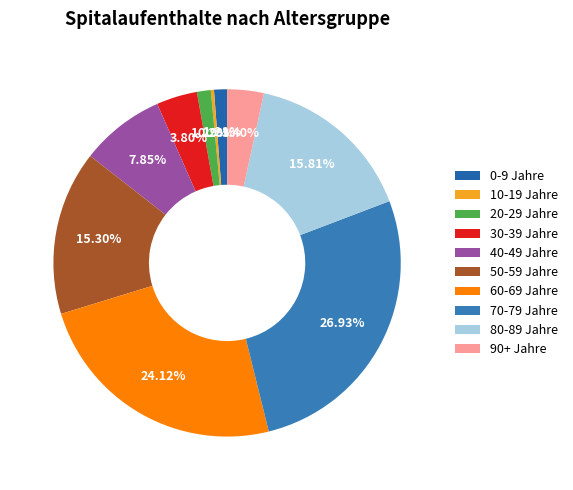

To the nearest percent, what is the combined percentage of 90+ Jahre and 30-39 Jahre?

7%